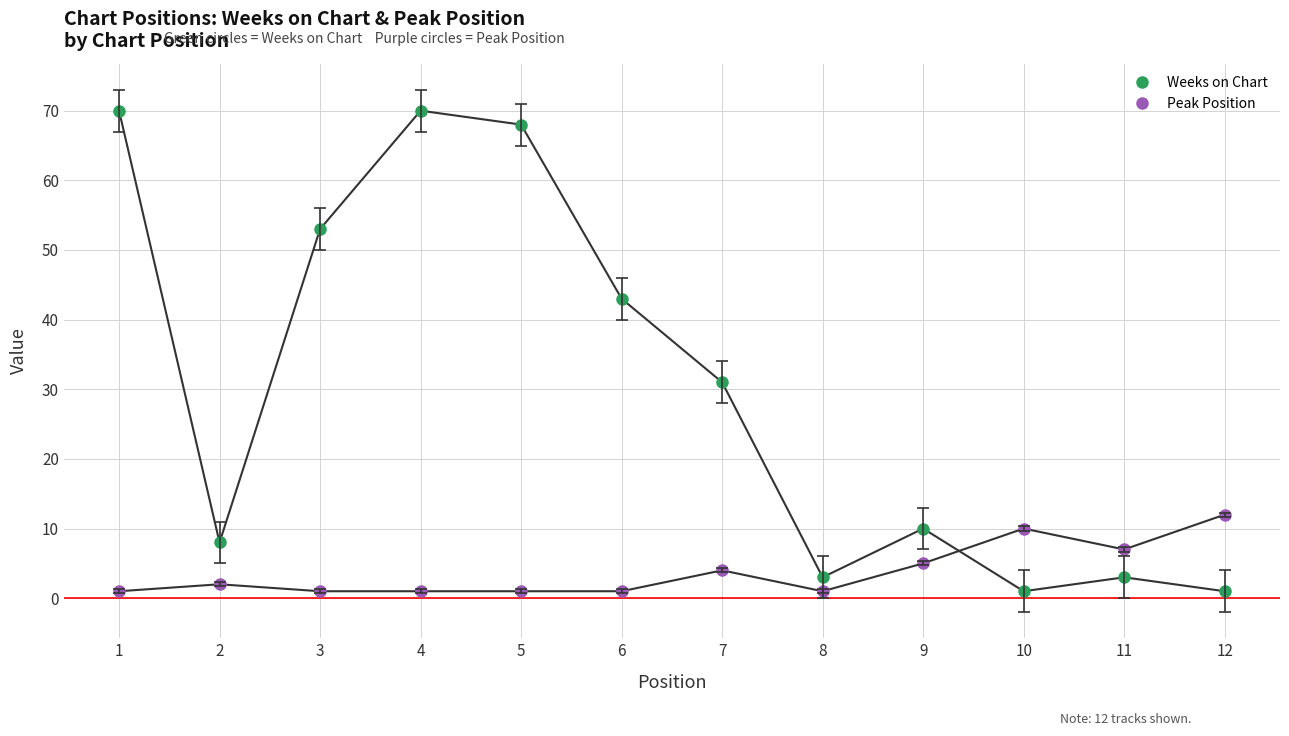

True or false: Peak Position has more than 2 points higher than both neighbors.

True